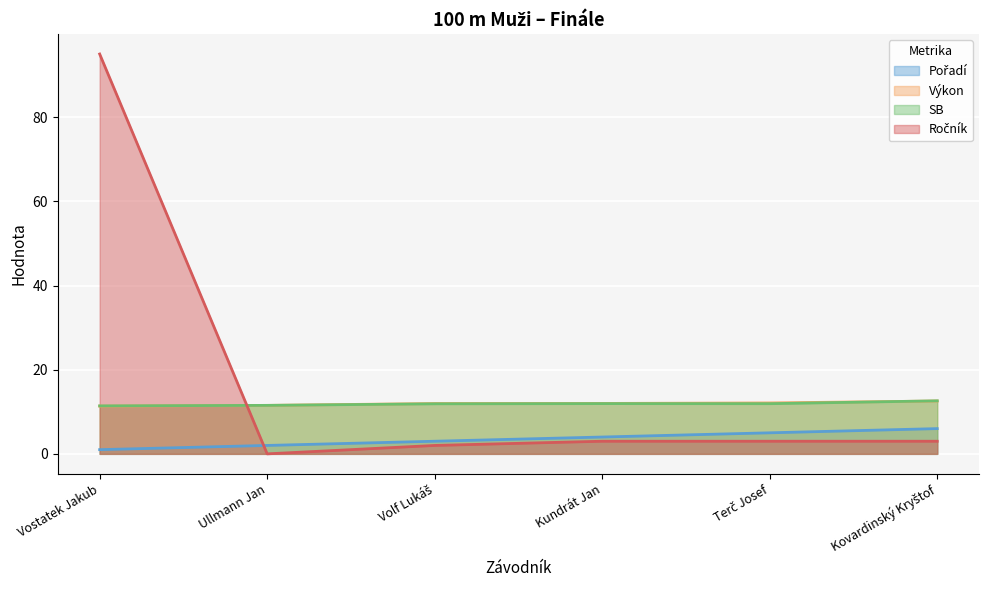

What are all the series names shown in the legend?

Pořadí, Výkon, SB, Ročník